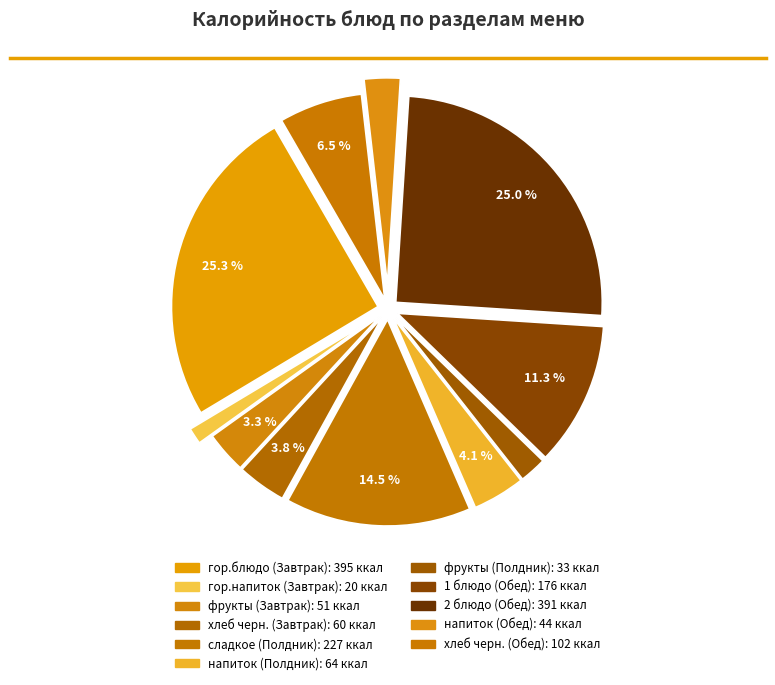

To the nearest percent, what portion does гор.напиток (Завтрак) represent?

1%